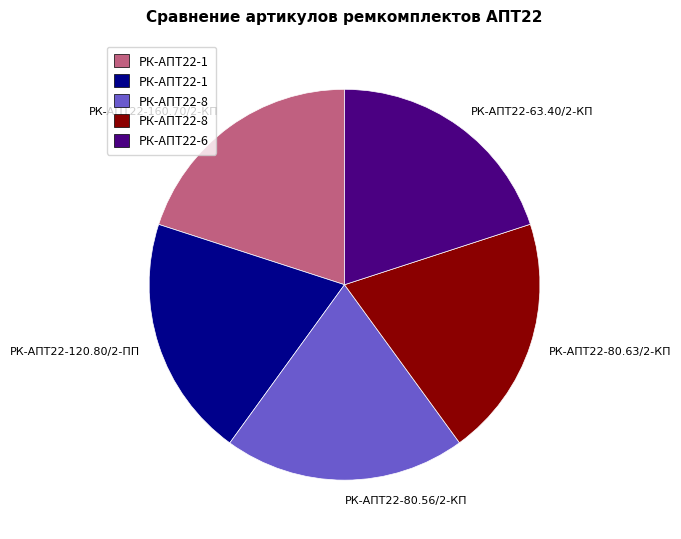

Do РК-АПТ22-80.56/2-КП and РК-АПТ22-160.70/2-КП together represent more than half of the pie?

No